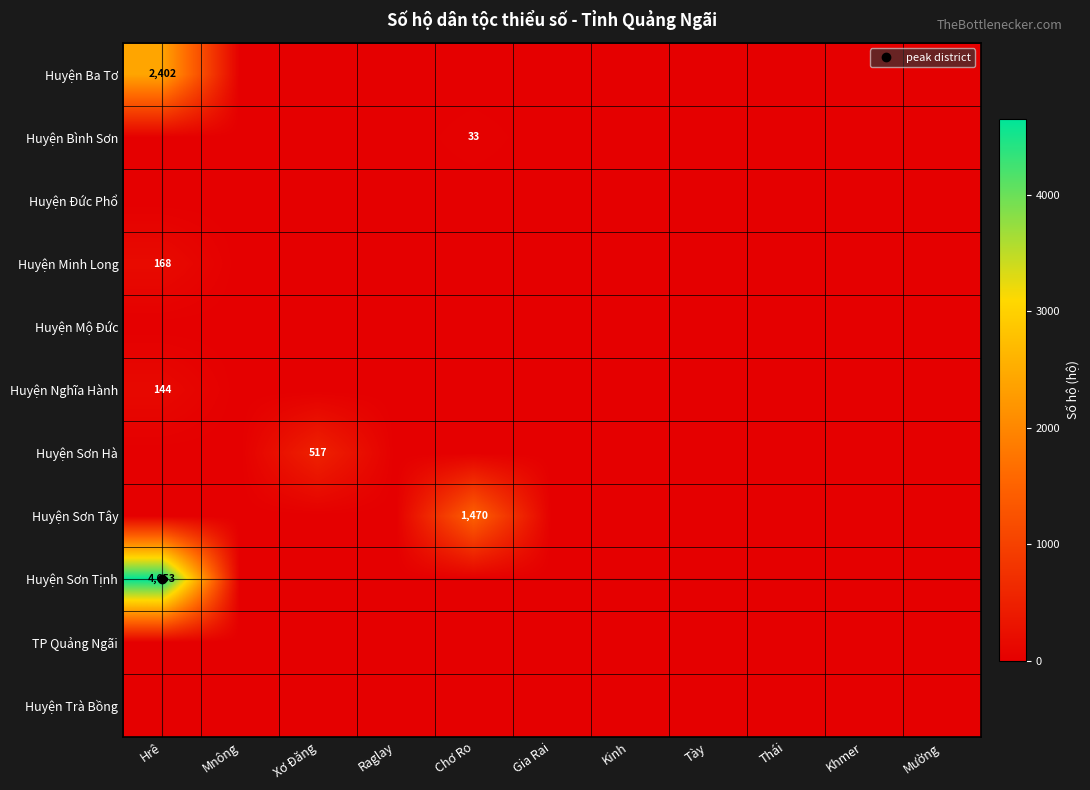

At which category is the sum across all series the highest?

Hrê